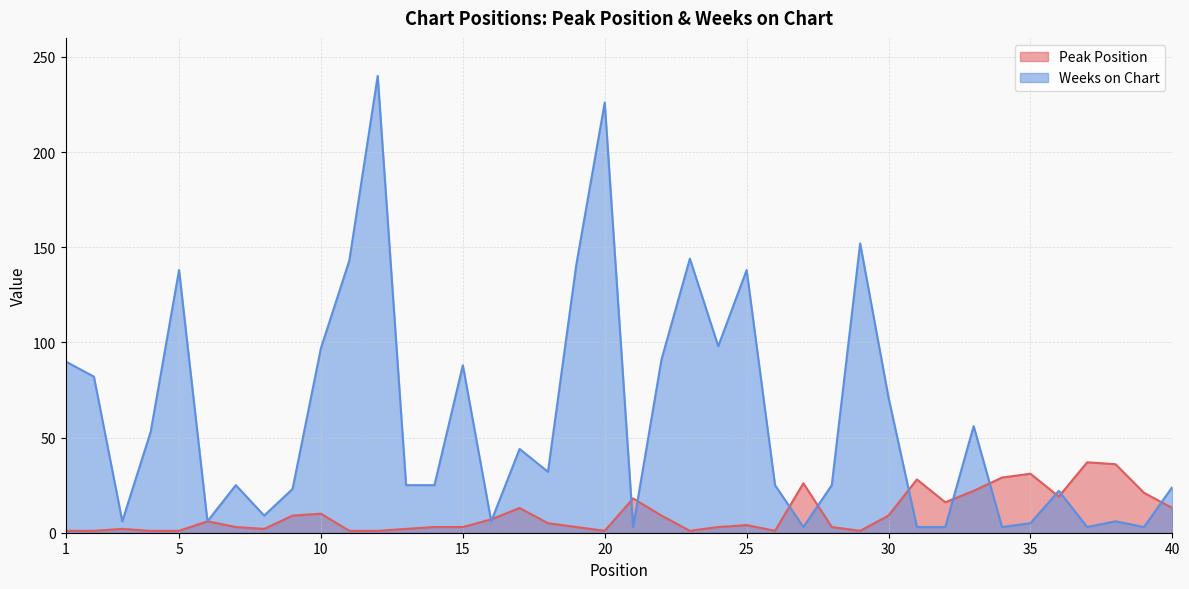

Is the value of Peak Position at 23 greater than the value of Weeks on Chart at 16?

No